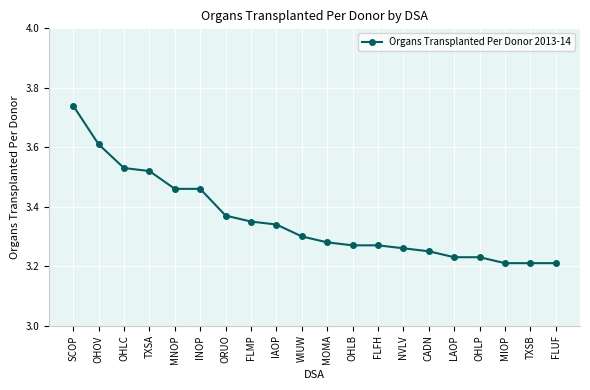

Which has a higher value, SCOP or MIOP?

SCOP